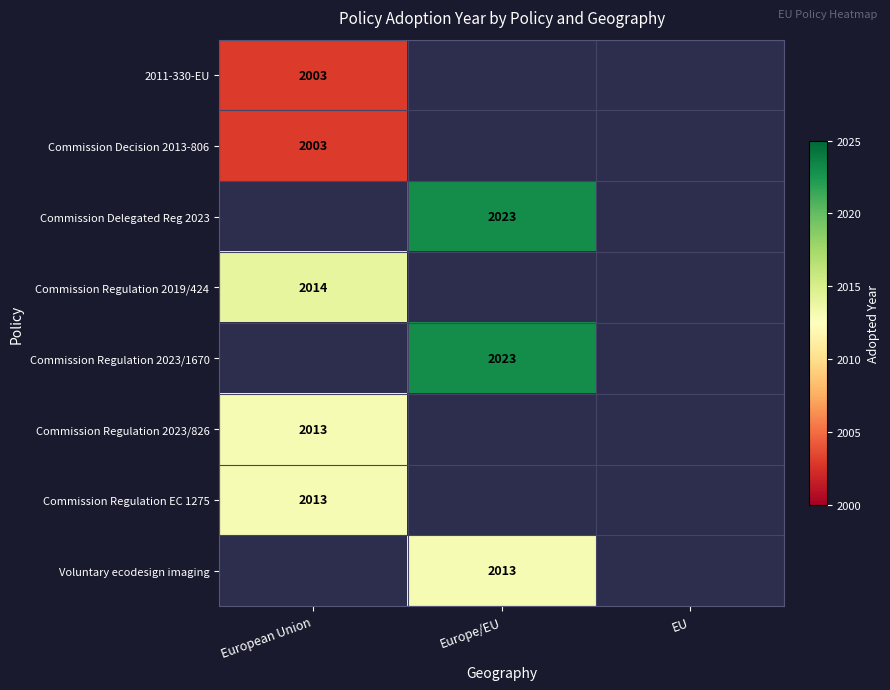

Which label corresponds to the largest value in the chart?

Europe/EU